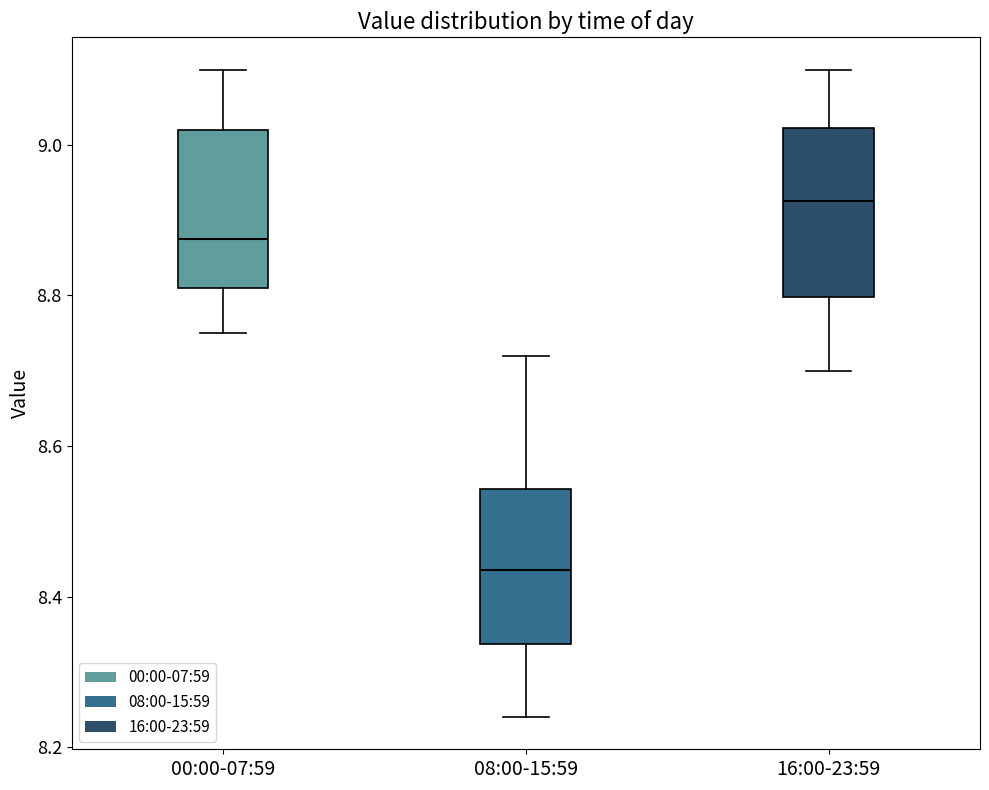

Reading left to right, transcribe this box plot: for each box, give where its median line is, the range the box spans, and where its two whiskers end, as read against the y-axis. The values are not printed on the chart, so give them approximately, as read against the axis.

00:00-07:59: median 8.88, box 8.82 to 9.02, whiskers 8.76 to 9.10
08:00-15:59: median 8.44, box 8.34 to 8.54, whiskers 8.24 to 8.72
16:00-23:59: median 8.92, box 8.80 to 9.02, whiskers 8.70 to 9.10